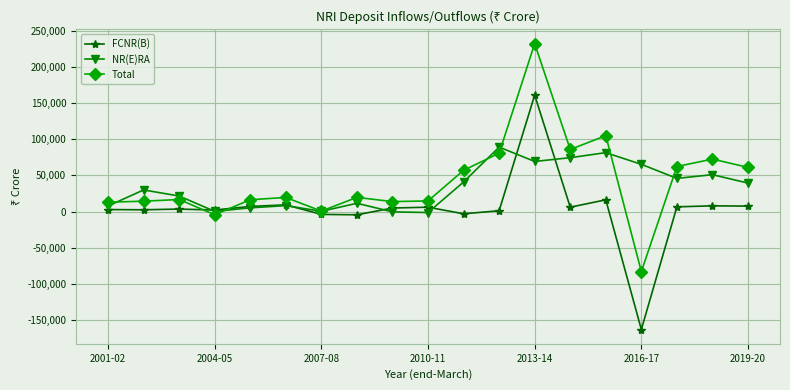

Is this an area chart (filled region under the line)?

No